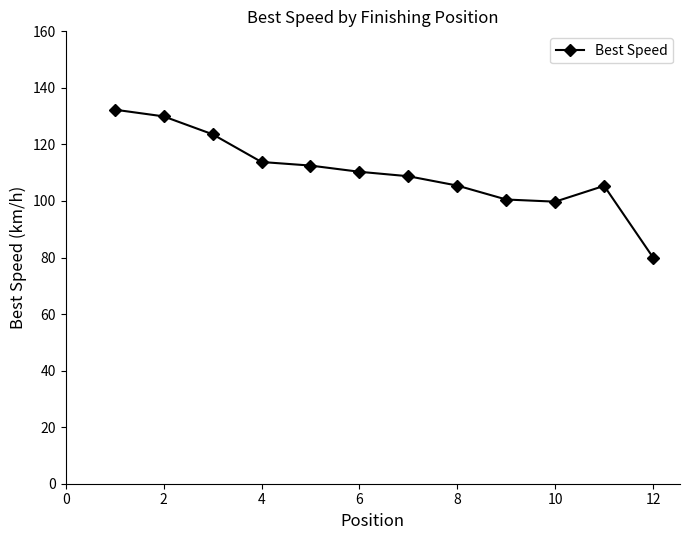

What is the value of the 11th point from the left?

105.4